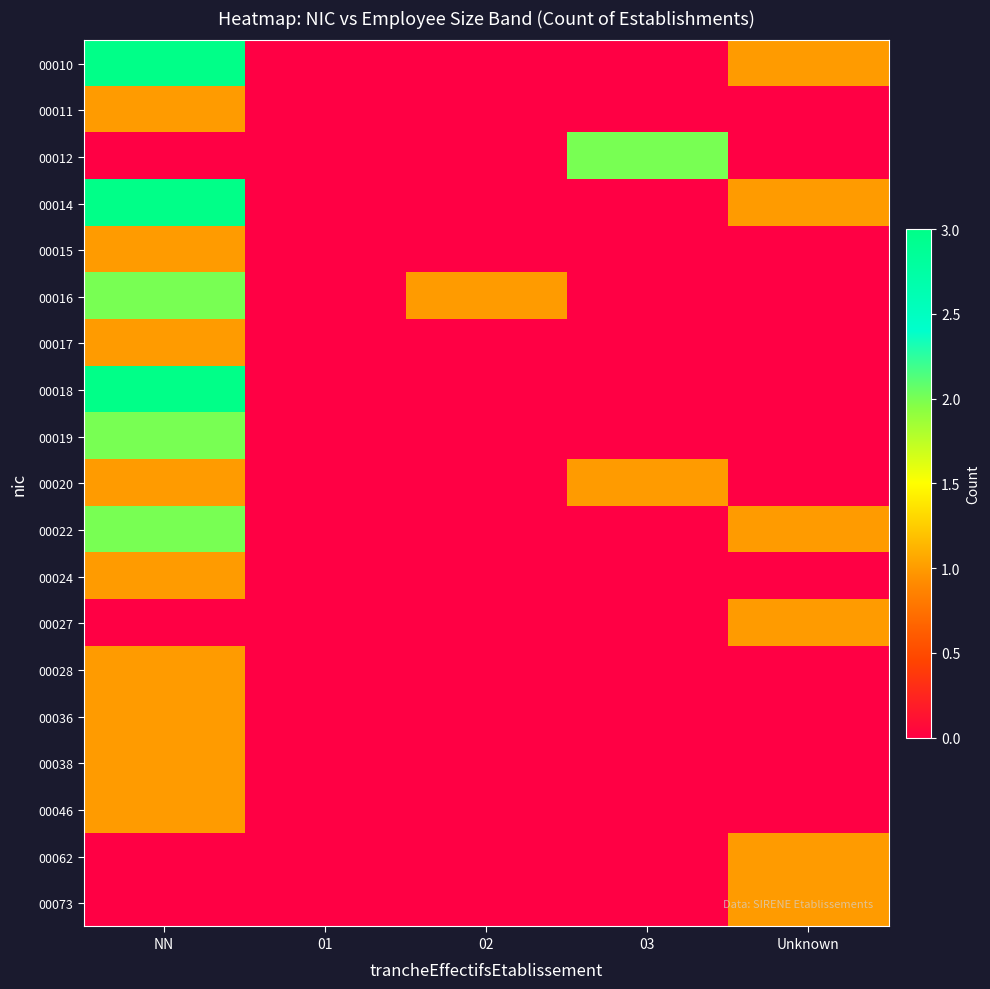

At which category is the sum across all series the highest?

NN